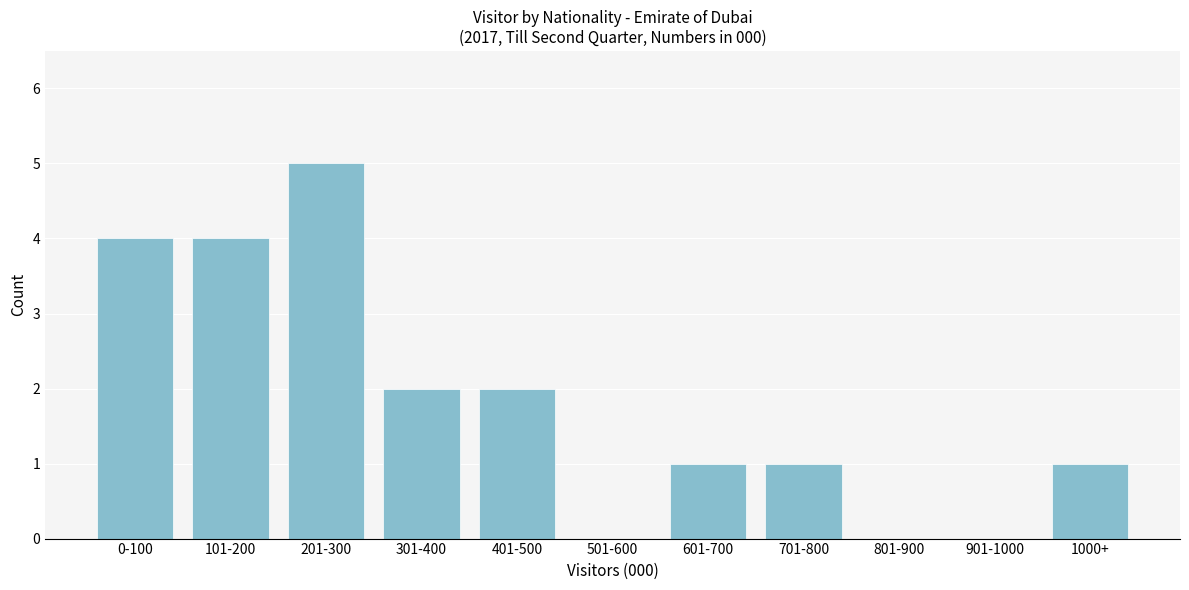

Reading left to right, what are all the values shown in this chart?

0-100=4	101-200=4	201-300=5	301-400=2	401-500=2	501-600=0	601-700=1	701-800=1	801-900=0	901-1000=0	1000+=1